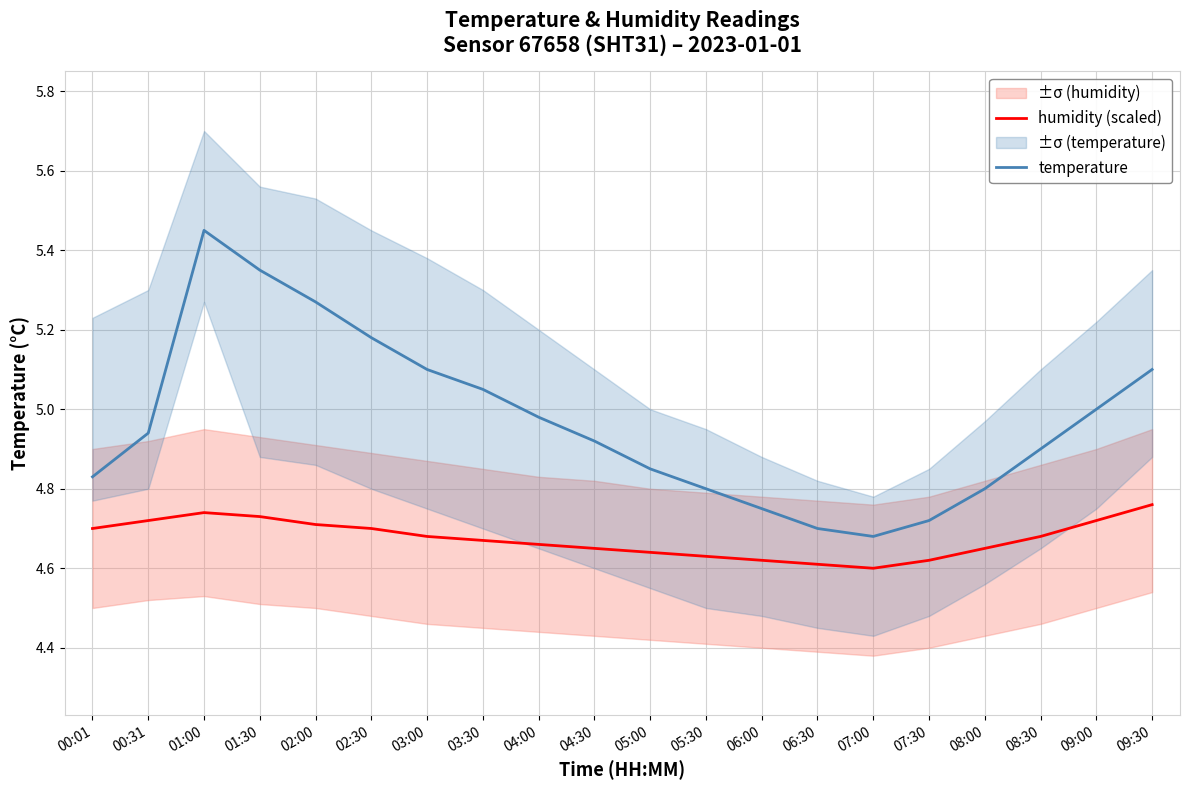

What is the value of the temperature point at the 15th from the left?

4.7